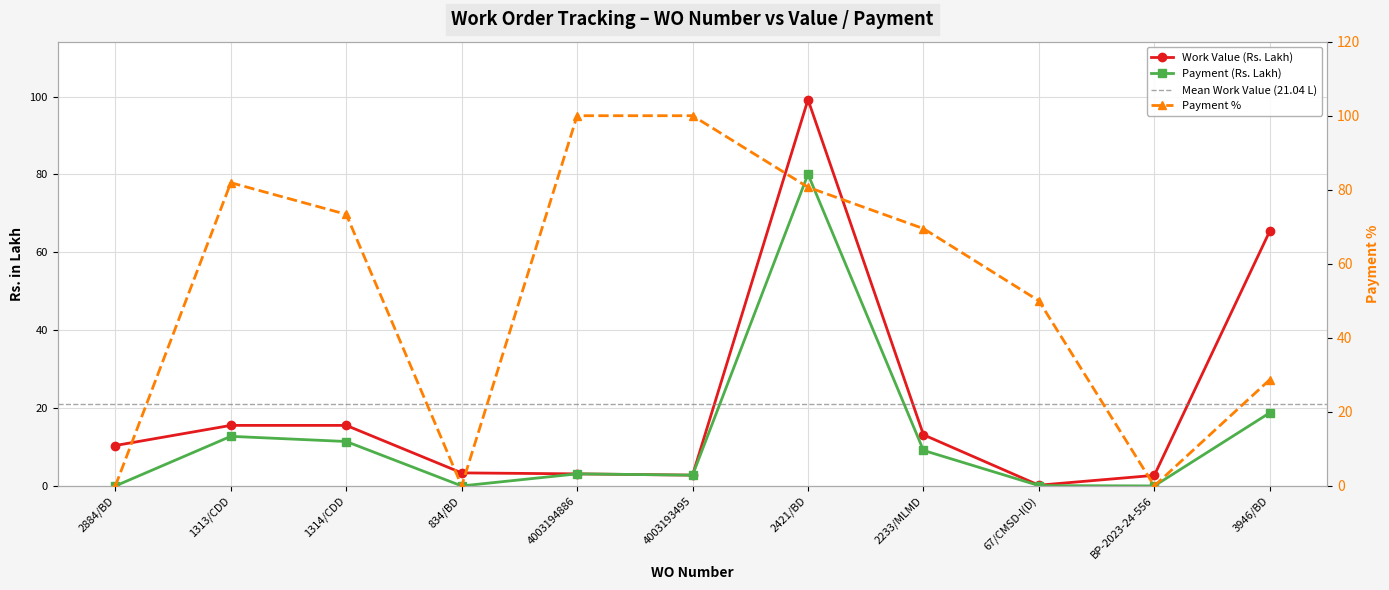

Rank the series by their maximum value, from highest to lowest.

Payment %, Work Value (Rs. Lakh), Payment (Rs. Lakh)